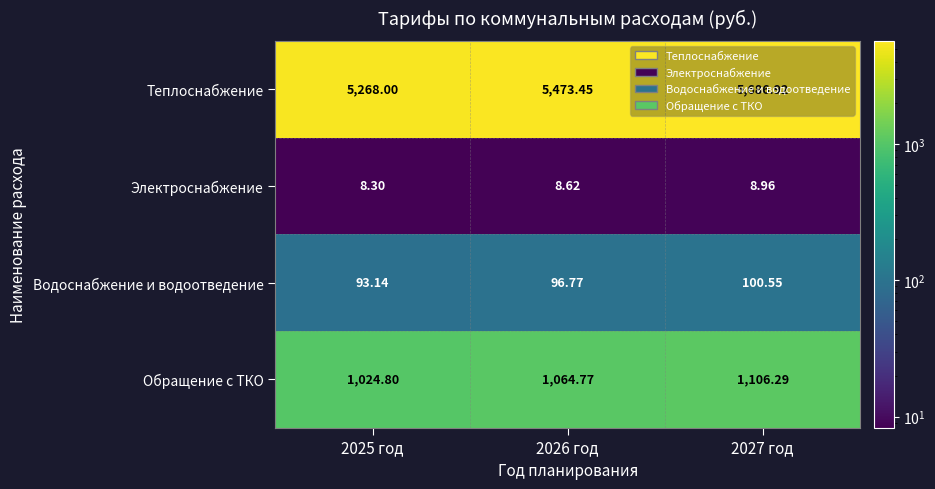

Rank the series at 2025 год from lowest to highest value.

Электроснабжение, Водоснабжение и водоотведение, Обращение с ТКО, Теплоснабжение